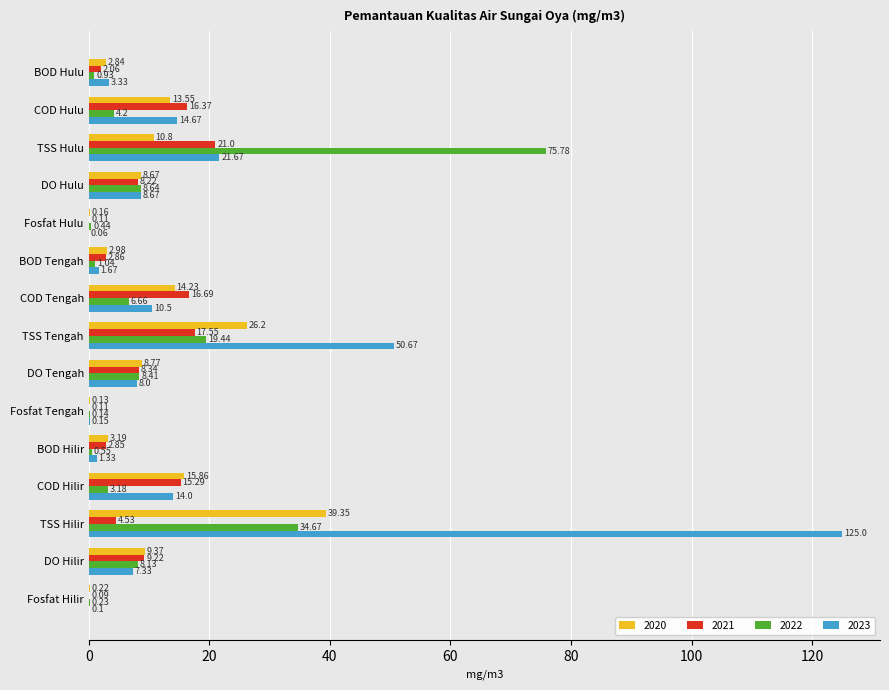

At which label does 2021 reach its peak?

TSS Hulu